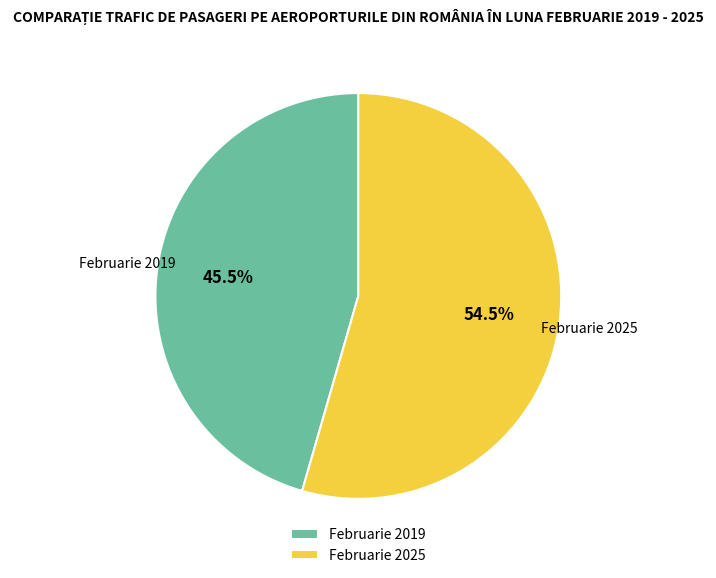

What is the largest slice in the pie chart?

Februarie 2025